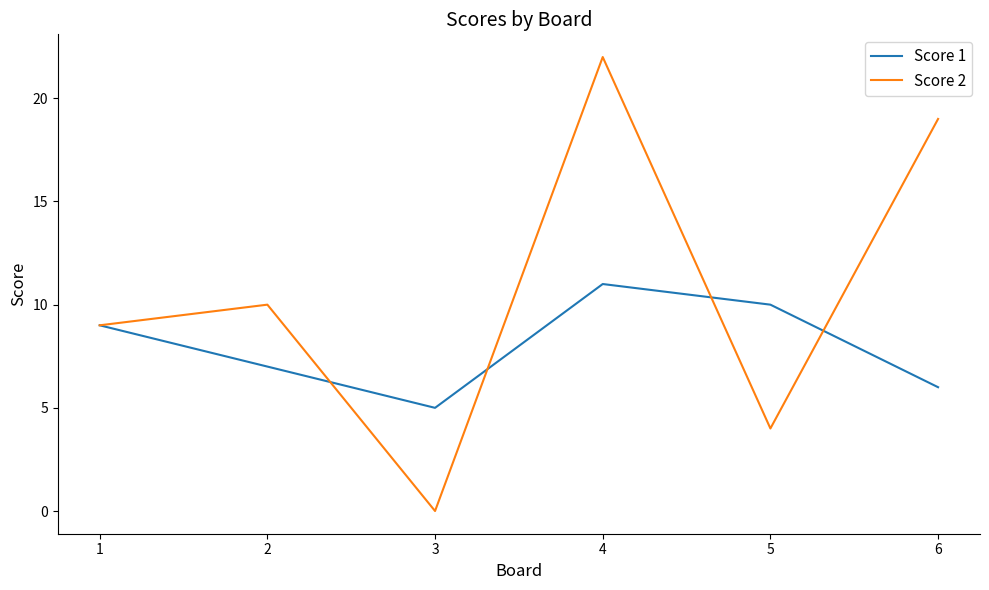

At which category does Score 1 reach its first local valley?

3